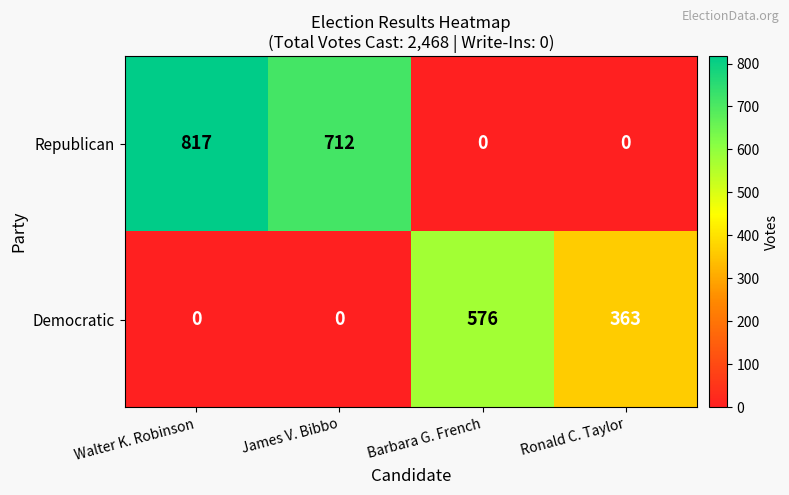

Reading right to left, what are all the values shown in this chart?

Republican: 0	0	712	817
Democratic: 363	576	0	0